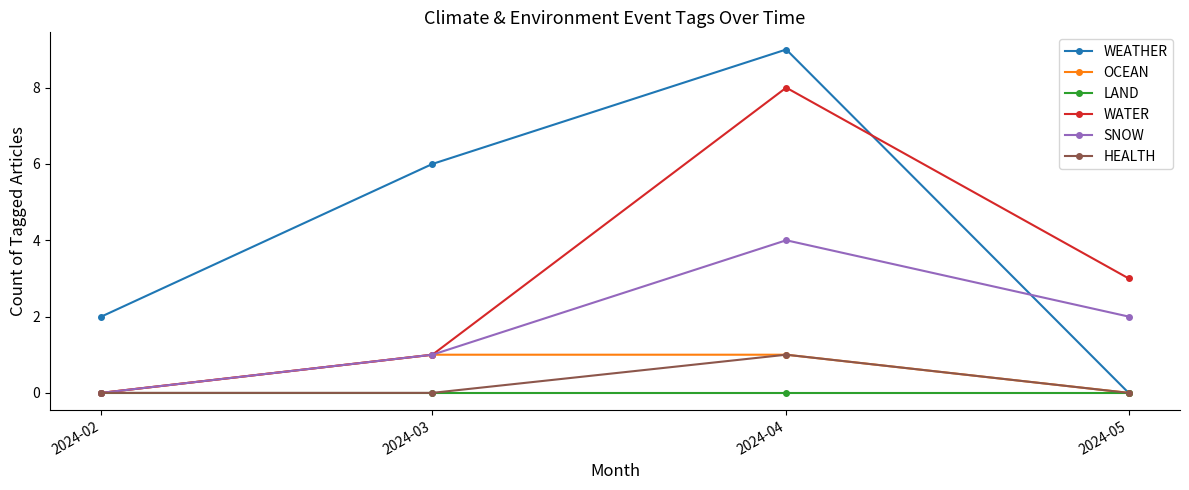

Between 2024-02 and 2024-04, which series saw the biggest shift?

WATER